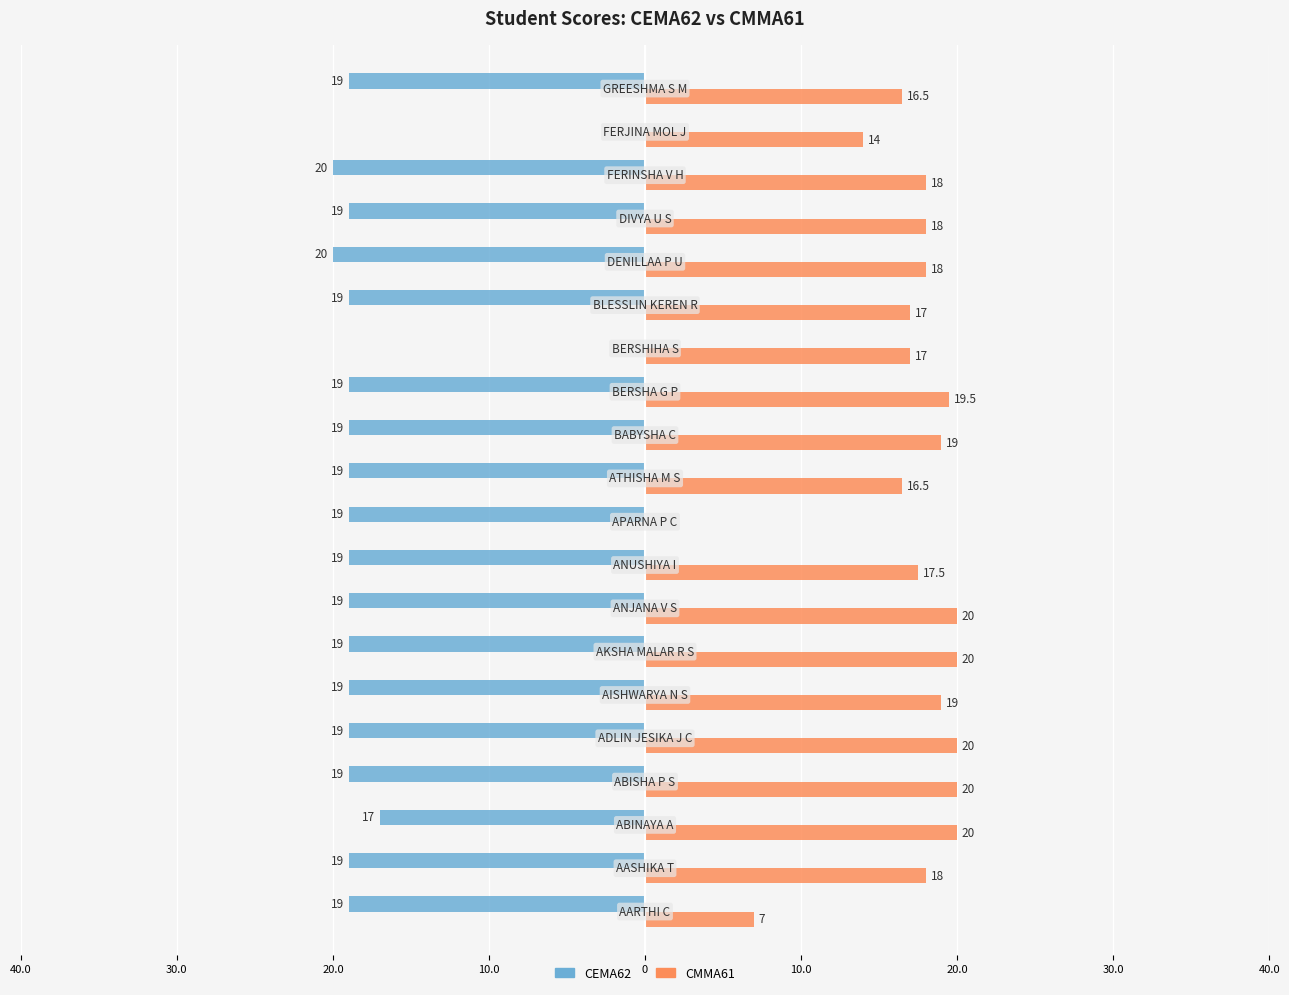

What are all the series names shown in the legend?

CEMA62, CMMA61